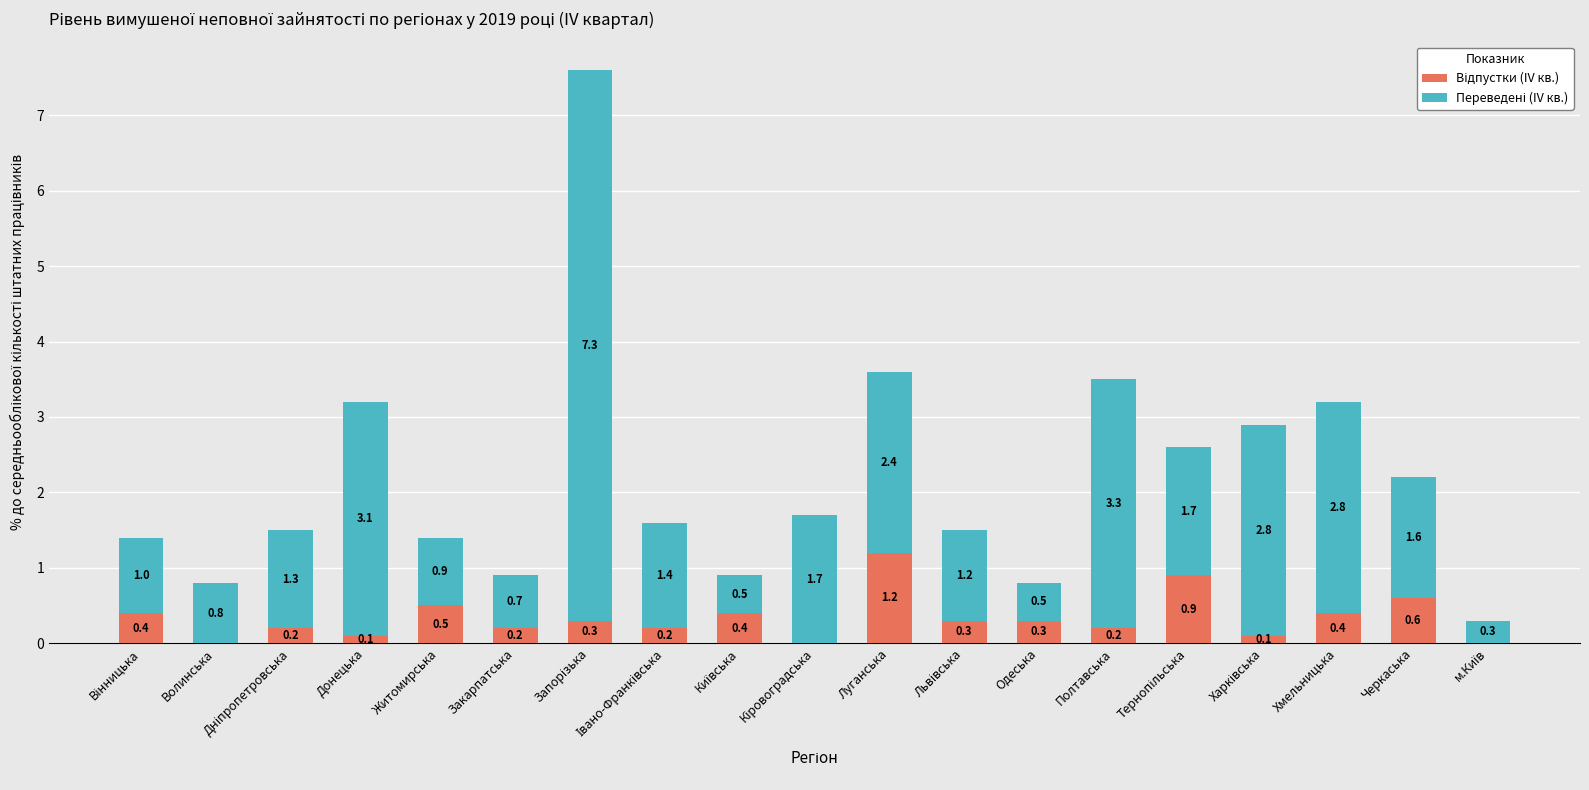

What is the total value across all series at Волинська?

0.8